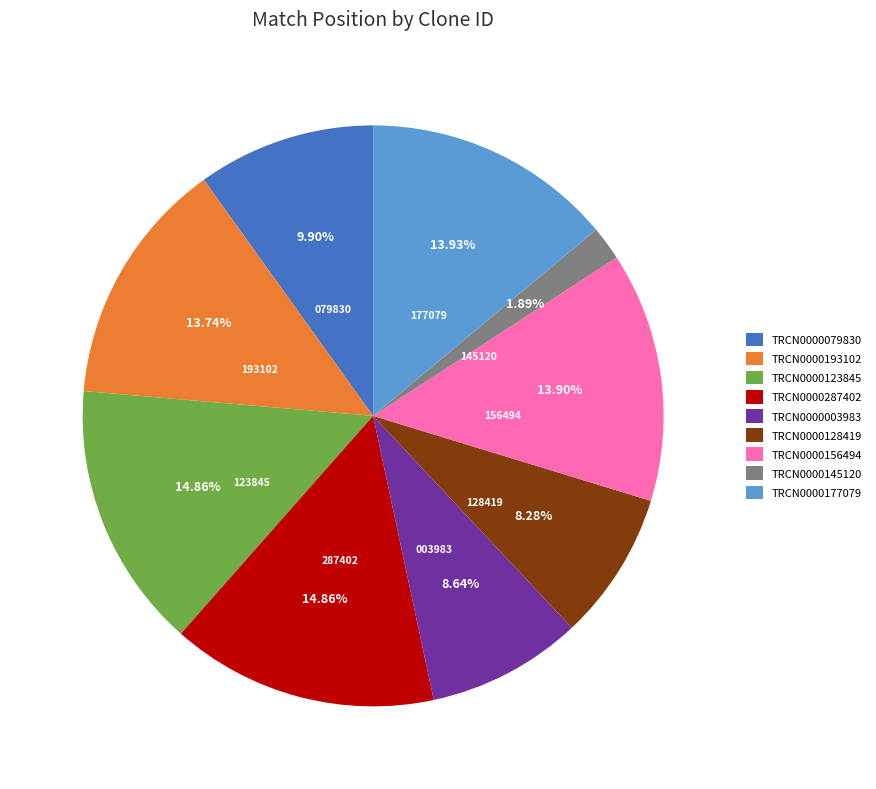

Does TRCN0000128419 account for over 50% of the chart?

No